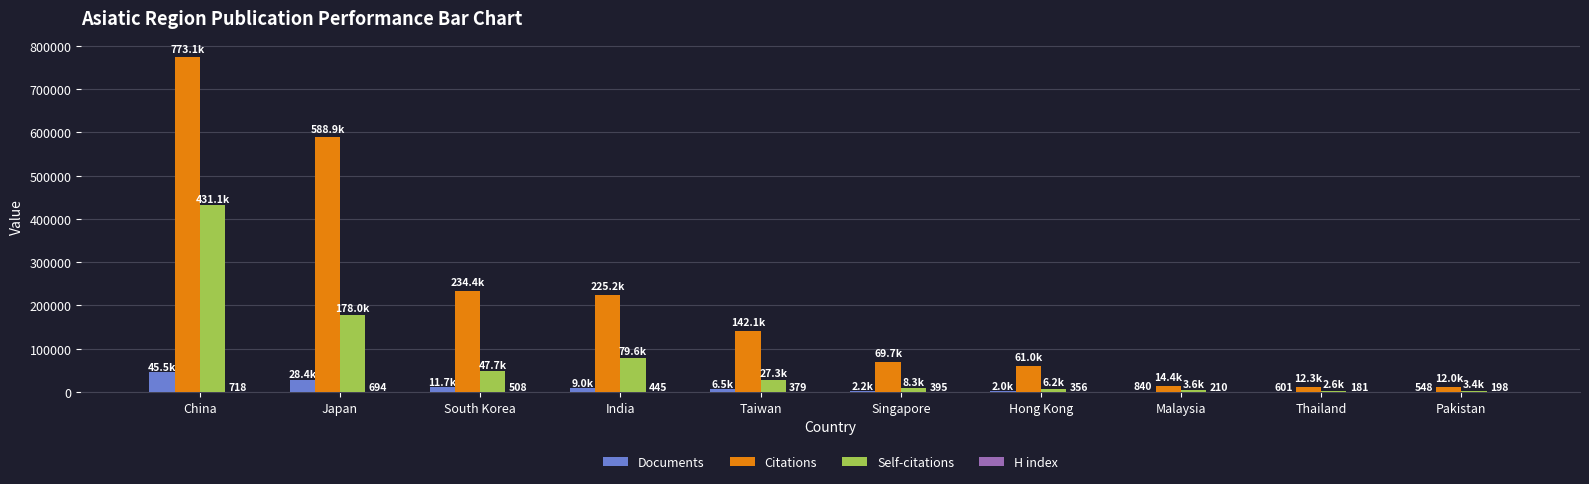

Which category has the highest value in the Citations series?

China